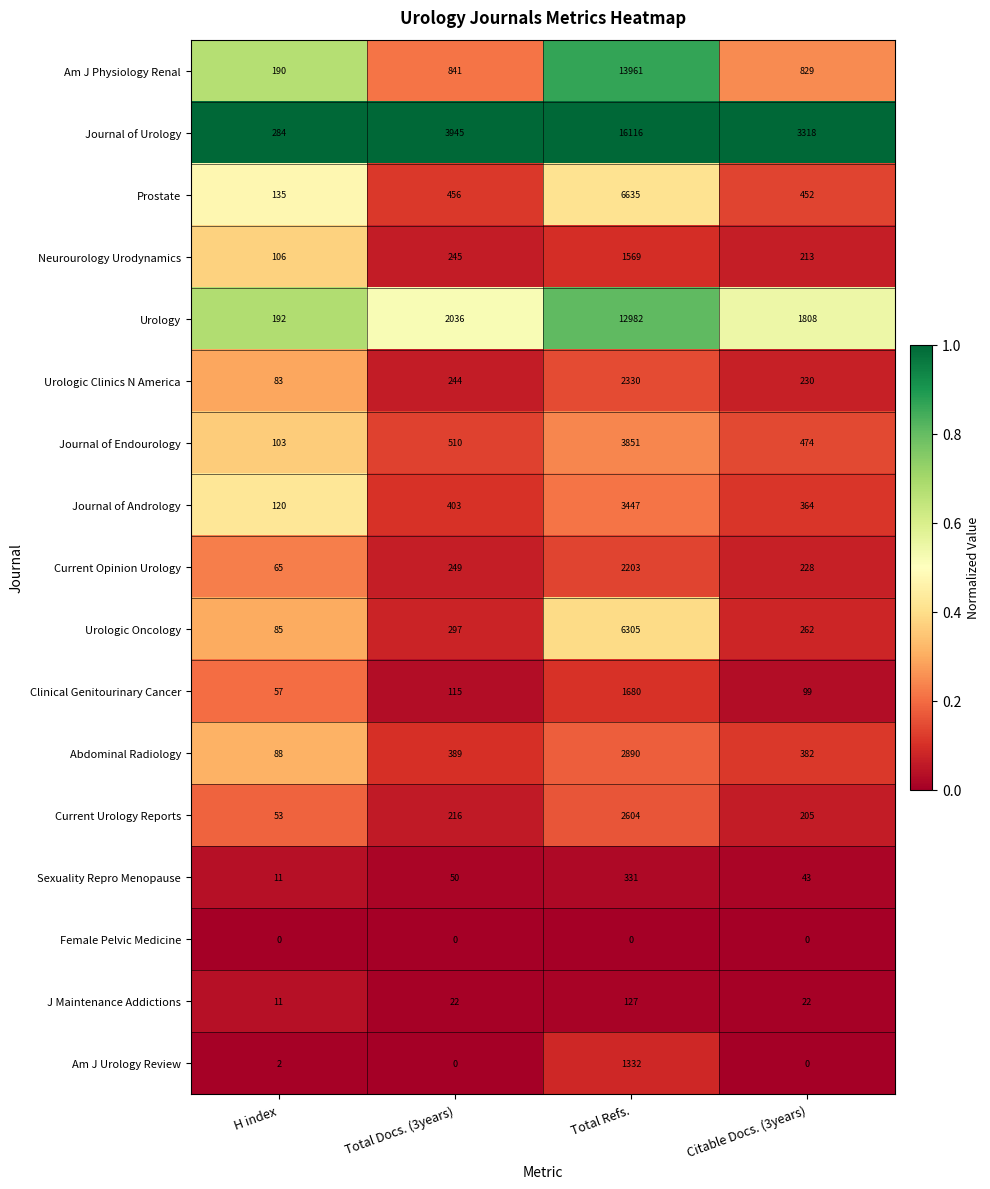

What is the sum of all Urologic Clinics N America values?

2887